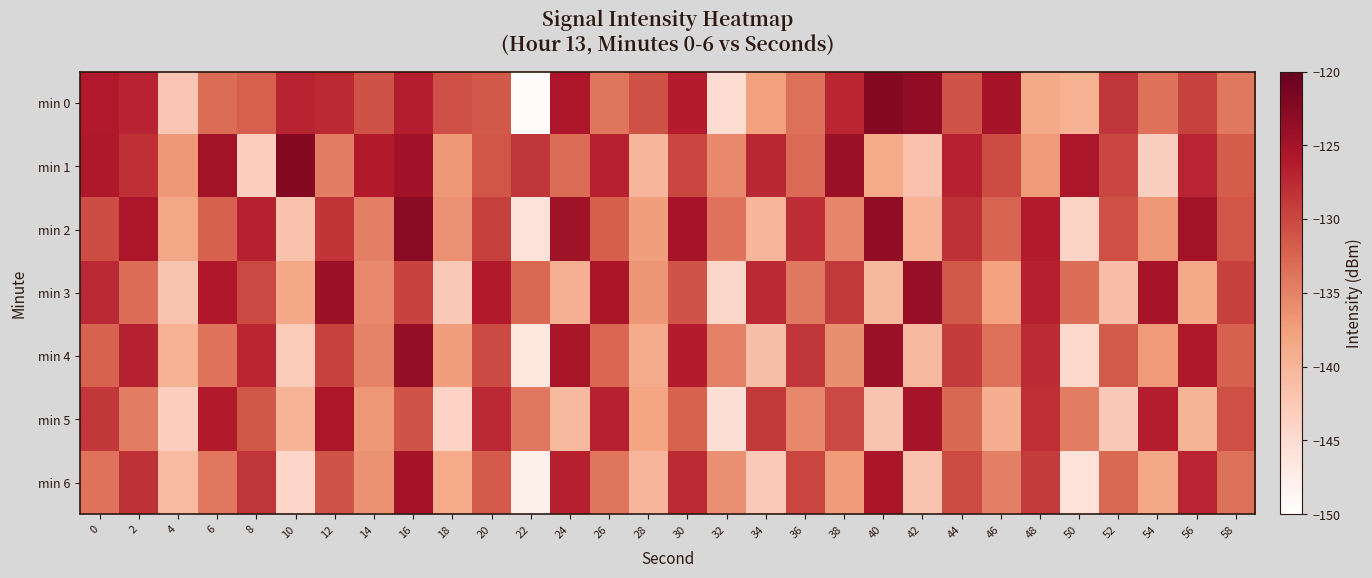

Reading left to right, transcribe all the data shown in this chart.

min 0: 0=-126.1	2=-127.0	4=-142.2	6=-133.0	8=-132.0	10=-126.9	12=-127.6	14=-130.9	16=-126.5	18=-130.6	20=-131.5	22=-149.5	24=-125.6	26=-133.9	28=-130.9	30=-126.4	32=-145.0	34=-137.6	36=-133.5	38=-127.2	40=-122.4	42=-123.3	44=-131.0	46=-125.0	48=-138.6	50=-139.5	52=-128.4	54=-133.5	56=-129.5	58=-134.1
min 1: 0=-125.8	2=-127.9	4=-136.9	6=-124.9	8=-143.1	10=-122.4	12=-134.6	14=-126.2	16=-124.7	18=-136.9	20=-131.2	22=-128.5	24=-133.1	26=-126.7	28=-140.2	30=-129.8	32=-135.6	34=-127.3	36=-132.9	38=-124.1	40=-138.7	42=-141.5	44=-126.8	46=-130.4	48=-137.2	50=-125.6	52=-129.9	54=-143.3	56=-127.1	58=-131.8
min 2: 0=-130.5	2=-125.7	4=-138.3	6=-132.1	8=-126.9	10=-141.6	12=-128.4	14=-134.7	16=-122.8	18=-136.2	20=-129.3	22=-145.8	24=-124.6	26=-131.9	28=-137.4	30=-125.2	32=-133.6	34=-140.1	36=-127.8	38=-135.3	40=-123.4	42=-139.7	44=-128.1	46=-132.5	48=-126.3	50=-143.9	52=-130.7	54=-136.8	56=-124.9	58=-131.2
min 3: 0=-127.4	2=-133.2	4=-141.8	6=-125.9	8=-130.1	10=-138.5	12=-124.3	14=-135.6	16=-129.7	18=-142.4	20=-126.1	22=-132.8	24=-139.3	26=-125.5	28=-136.7	30=-130.9	32=-144.2	34=-127.6	36=-134.1	38=-128.8	40=-140.5	42=-123.9	44=-131.4	46=-137.9	48=-126.6	50=-133.3	52=-141.1	54=-125.2	56=-138.6	58=-129.4
min 4: 0=-132.3	2=-126.8	4=-139.5	6=-133.7	8=-127.2	10=-142.8	12=-129.6	14=-135.1	16=-123.7	18=-137.4	20=-130.2	22=-146.5	24=-125.3	26=-132.6	28=-138.9	30=-126.4	32=-134.8	34=-141.3	36=-128.5	38=-136.0	40=-124.2	42=-140.6	44=-129.1	46=-133.4	48=-127.7	50=-144.6	52=-131.5	54=-137.2	56=-125.8	58=-132.1
min 5: 0=-128.7	2=-134.5	4=-143.1	6=-126.2	8=-131.3	10=-139.8	12=-125.6	14=-136.9	16=-131.0	18=-143.7	20=-127.4	22=-134.1	24=-140.6	26=-126.8	28=-138.0	30=-132.2	32=-145.5	34=-128.9	36=-135.4	38=-130.1	40=-141.8	42=-125.2	44=-132.7	46=-139.2	48=-127.9	50=-134.6	52=-142.4	54=-126.5	56=-139.9	58=-130.7
min 6: 0=-133.6	2=-128.1	4=-140.8	6=-134.0	8=-128.5	10=-144.1	12=-130.9	14=-136.4	16=-125.0	18=-138.7	20=-131.5	22=-148.0	24=-126.6	26=-133.9	28=-140.2	30=-127.7	32=-136.1	34=-142.6	36=-129.8	38=-137.3	40=-125.5	42=-141.9	44=-130.4	46=-134.7	48=-129.0	50=-145.9	52=-132.8	54=-138.5	56=-127.1	58=-133.4